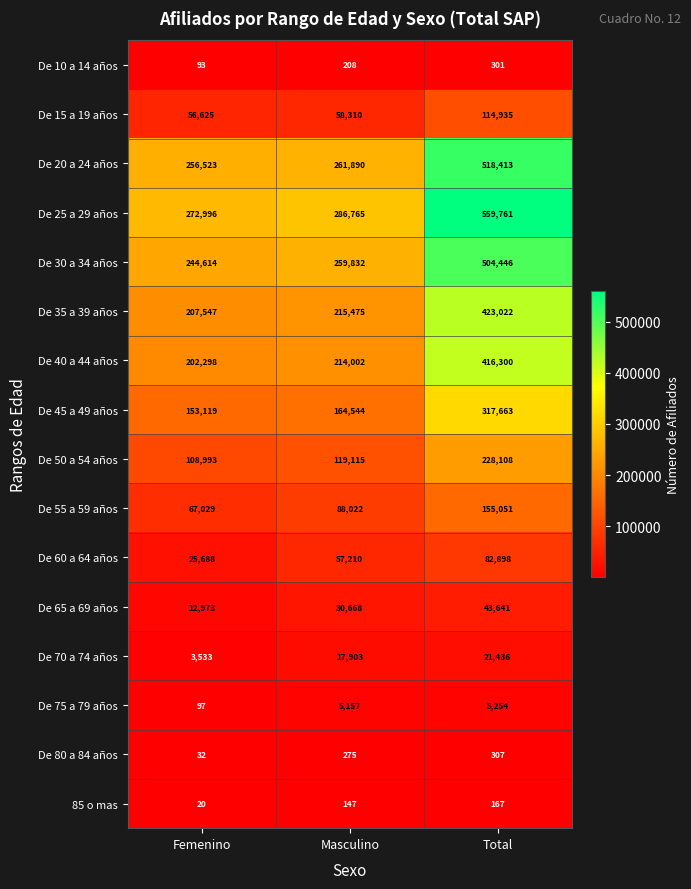

At which label is De 35 a 39 años closest to 315284?

Masculino